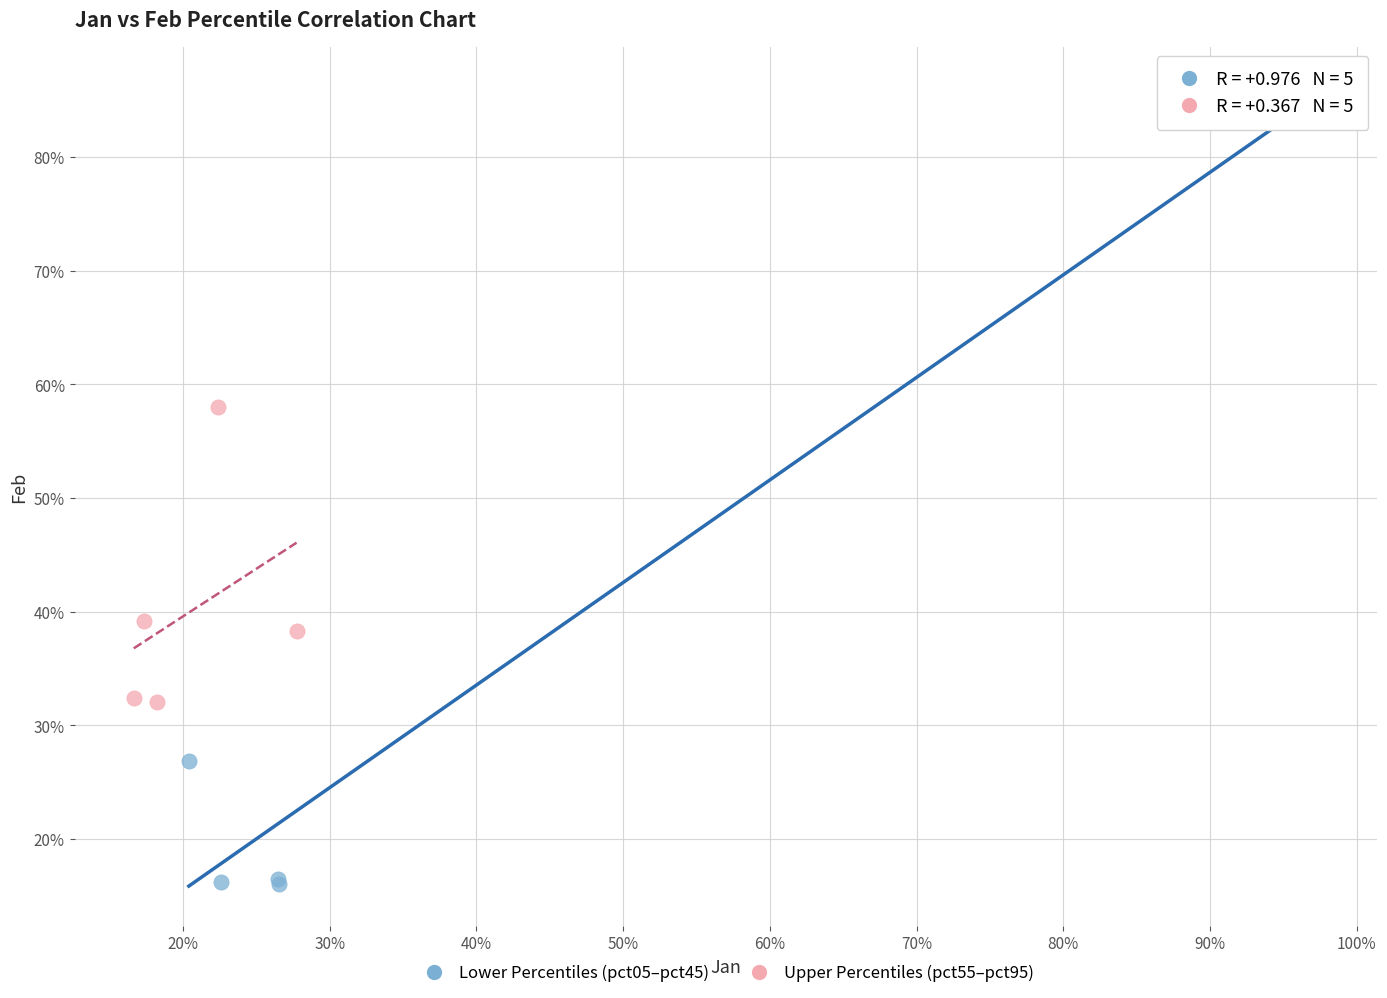

What are all the series names shown in the legend?

Lower Percentiles (pct05–pct45), Upper Percentiles (pct55–pct95)